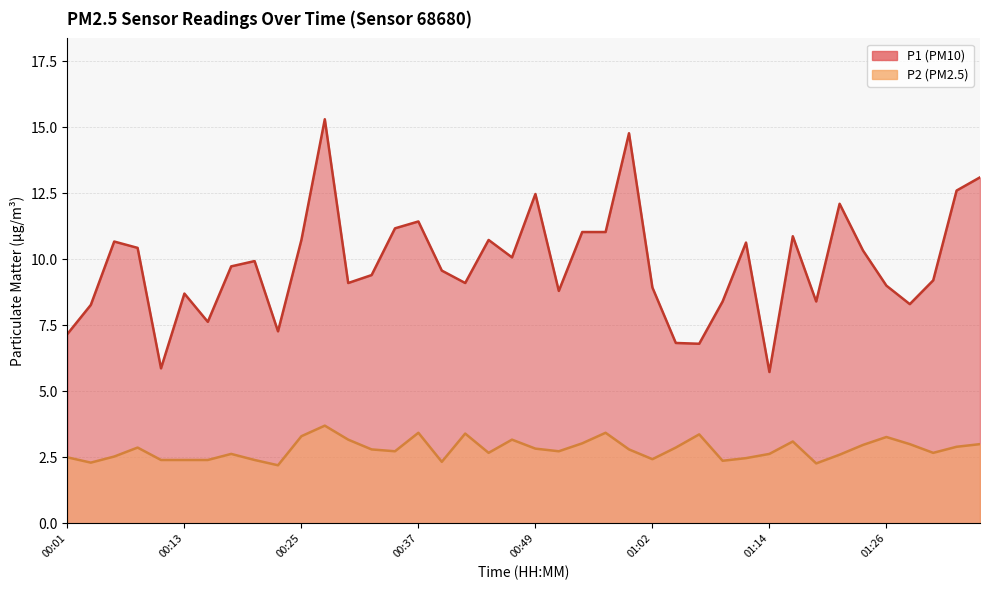

Reading left to right, what are all the values shown in this chart?

P1: 7.2	8.3	10.7	10.4	5.9	8.7	7.6	9.7	9.9	7.3	10.7	15.3	9.1	9.4	11.2	11.4	9.6	9.1	10.7	10.1	12.5	8.8	11.0	11.0	14.8	8.9	6.8	6.8	8.4	10.6	5.7	10.9	8.4	12.1	10.3	9.0	8.3	9.2	12.6	13.1
P2: 2.5	2.3	2.5	2.9	2.4	2.4	2.4	2.6	2.4	2.2	3.3	3.7	3.2	2.8	2.7	3.4	2.3	3.4	2.7	3.2	2.8	2.7	3.0	3.4	2.8	2.4	2.9	3.4	2.4	2.5	2.6	3.1	2.3	2.6	3.0	3.3	3.0	2.7	2.9	3.0